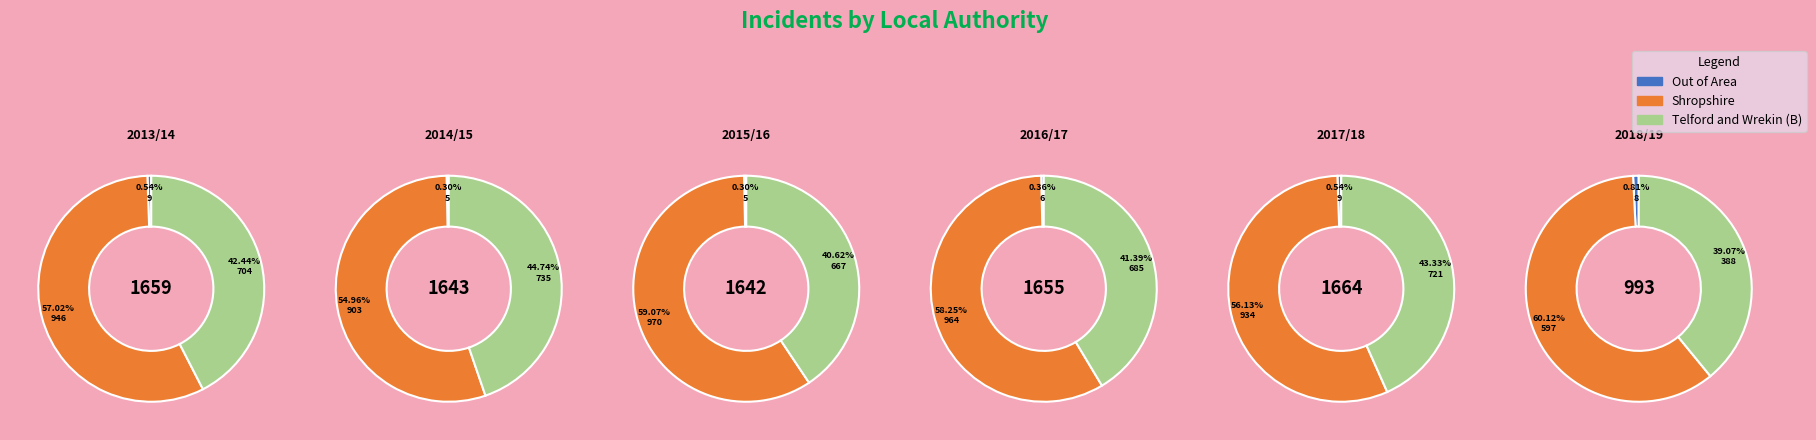

The 2015/16 slice represents 3% of the pie. True or false?

False